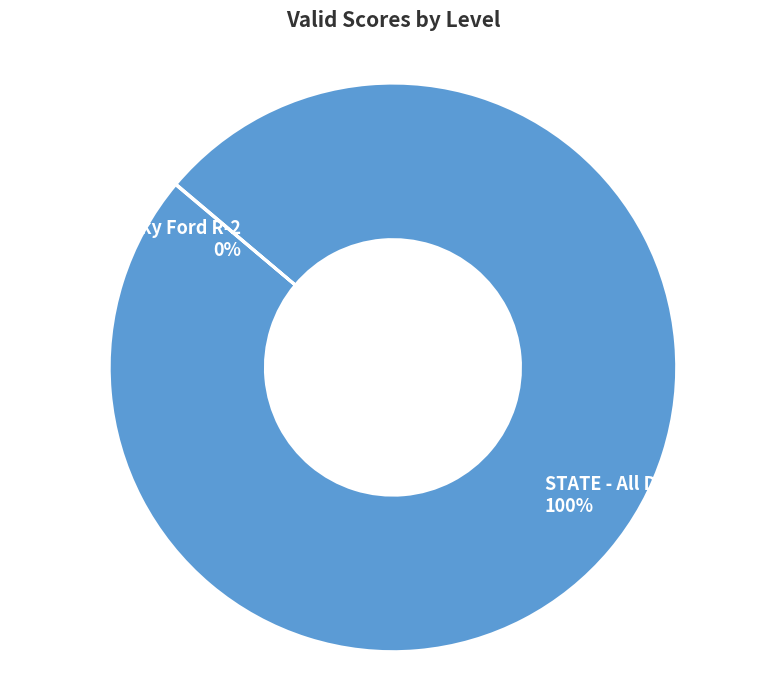

Is there a majority slice in this chart?

Yes